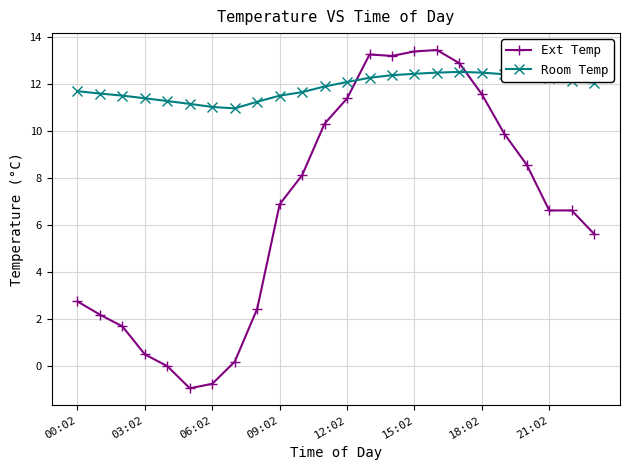

What is the value of the Room Temp point at the 2nd from the left?

11.6